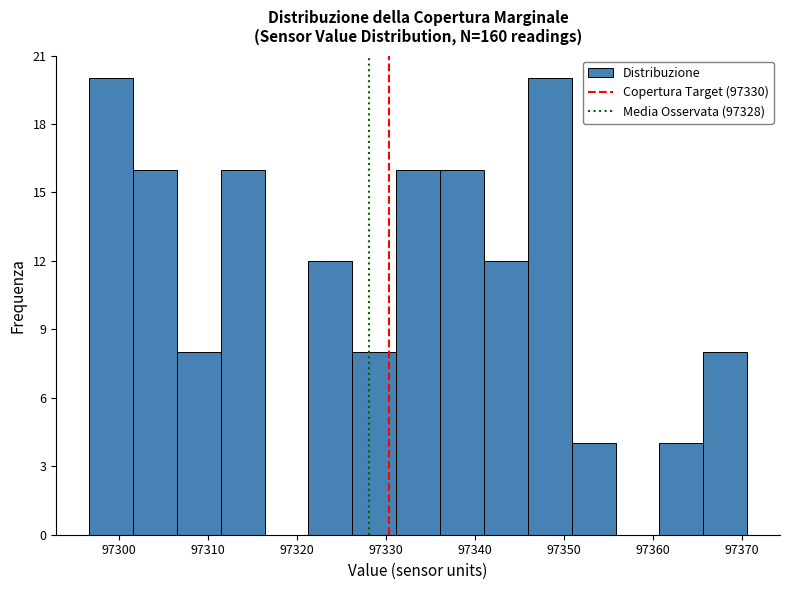

How tall is the bar that spans 97351 to 97356 on the x-axis? Neither the bar edges nor the heights are printed on the chart, so give them approximately, as read against the axes.

4